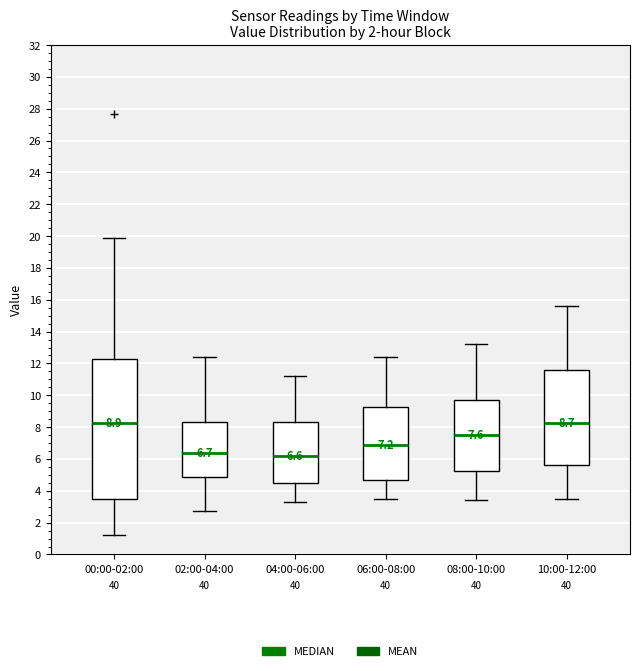

Comparing the boxes themselves (not the whiskers), which one is the tallest?

00:00-02:00